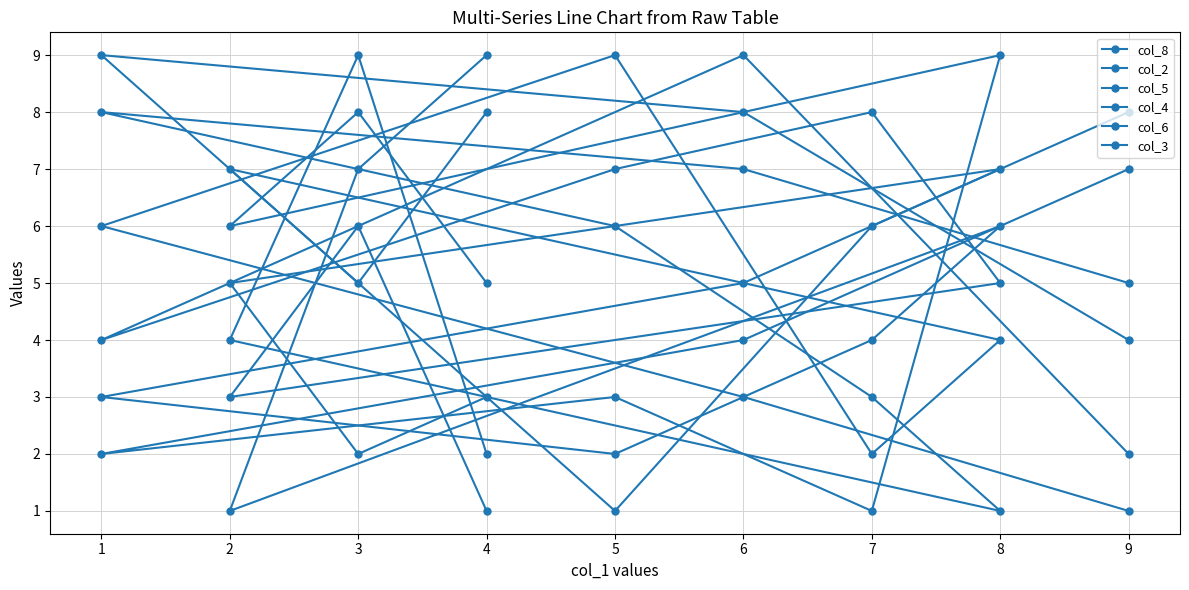

How many values in the col_5 series are below 5?

4